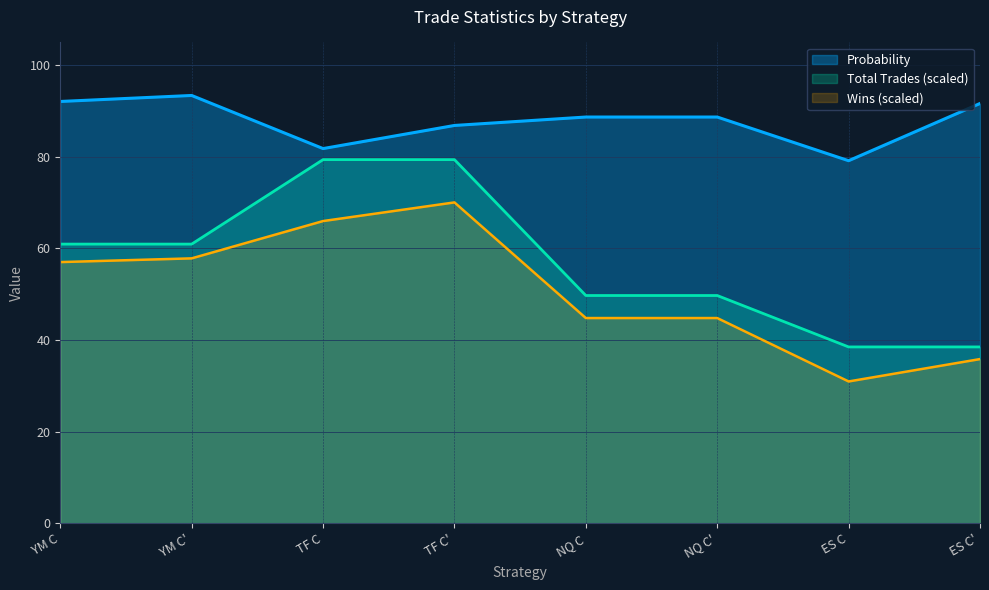

In Probability, how many points are higher than both neighbors (excluding endpoints)?

1